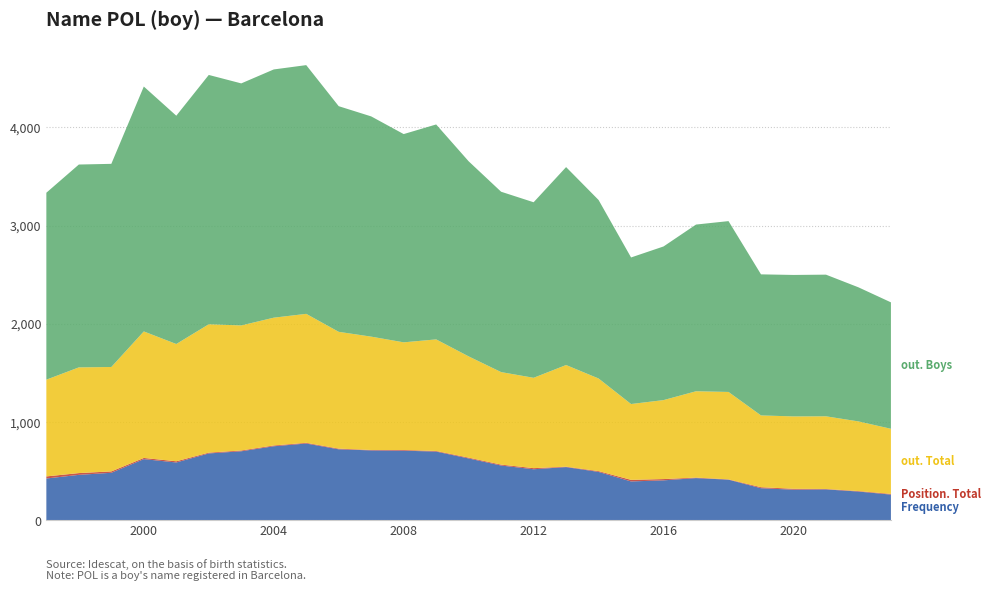

Reading left to right, what are all the values shown in this chart?

Frequency: 1997=425	1998=462	1999=483	2000=622	2001=588	2002=680	2003=702	2004=753	2005=781	2006=722	2007=711	2008=708	2009=699	2010=629	2011=557	2012=519	2013=541	2014=492	2015=395	2016=406	2017=429	2018=413	2019=326	2020=311	2021=314	2022=292	2023=261
Position. Total: 1997=21	1998=18	1999=14	2000=12	2001=12	2002=8	2003=8	2004=8	2005=7	2006=7	2007=4	2008=7	2009=6	2010=8	2011=9	2012=11	2013=4	2014=8	2015=16	2016=13	2017=5	2018=3	2019=10	2020=9	2021=4	2022=5	2023=7
out. Total: 1997=985	1998=1076	1999=1063	2000=1288	2001=1194	2002=1307	2003=1273	2004=1301	2005=1313	2006=1189	2007=1154	2008=1096	2009=1136	2010=1031	2011=942	2012=920	2013=1035	2014=943	2015=772	2016=804	2017=879	2018=890	2019=731	2020=737	2021=740	2022=709	2023=663
out. Boys: 1997=1903	1998=2065	1999=2068	2000=2493	2001=2324	2002=2538	2003=2464	2004=2527	2005=2532	2006=2297	2007=2242	2008=2120	2009=2188	2010=1986	2011=1836	2012=1787	2013=2015	2014=1817	2015=1492	2016=1564	2017=1697	2018=1739	2019=1436	2020=1440	2021=1442	2022=1365	2023=1287